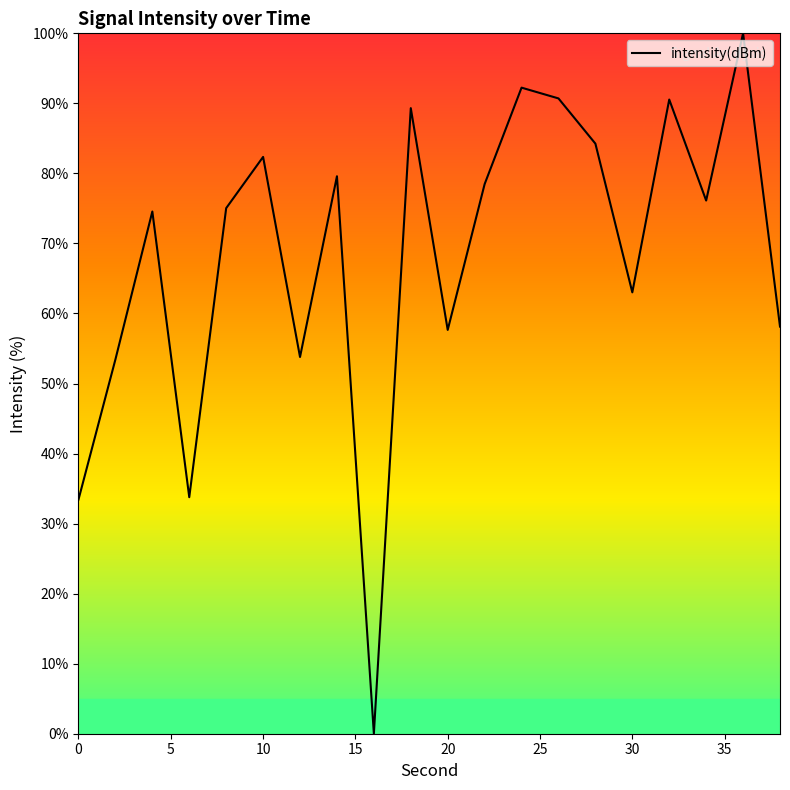

How many values are below 76?

10